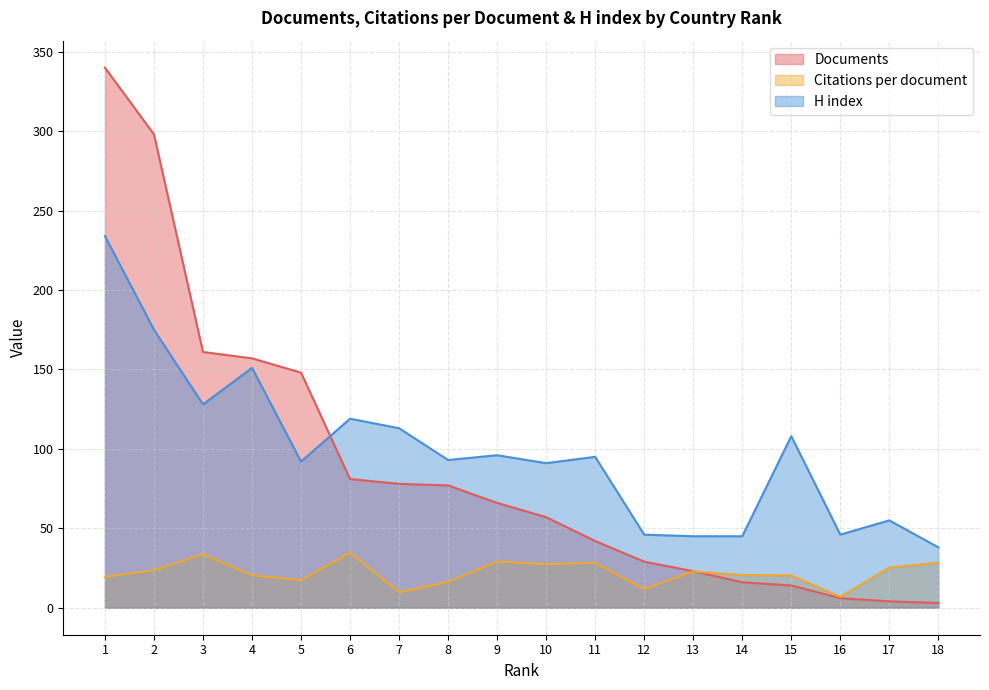

Reading left to right, what are all the values shown in this chart?

Documents: 1=340.0	2=298.0	3=161.0	4=157.0	5=148.0	6=81.0	7=78.0	8=77.0	9=66.0	10=57.0	11=42.0	12=29.0	13=23.0	14=16.0	15=14.0	16=6.0	17=4.0	18=3.0
Citations per document: 1=19.5	2=23.5	3=33.6	4=20.4	5=17.3	6=34.6	7=9.8	8=16.3	9=29.1	10=27.4	11=28.2	12=11.7	13=22.8	14=20.6	15=20.4	16=6.8	17=25.2	18=28.3
H index: 1=234.0	2=175.0	3=128.0	4=151.0	5=92.0	6=119.0	7=113.0	8=93.0	9=96.0	10=91.0	11=95.0	12=46.0	13=45.0	14=45.0	15=108.0	16=46.0	17=55.0	18=38.0